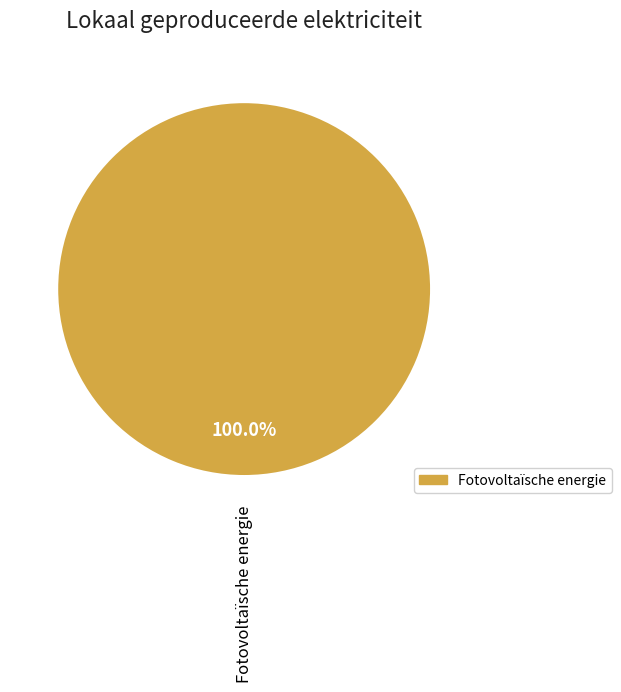

Which category accounts for the majority?

Fotovoltaïsche energie